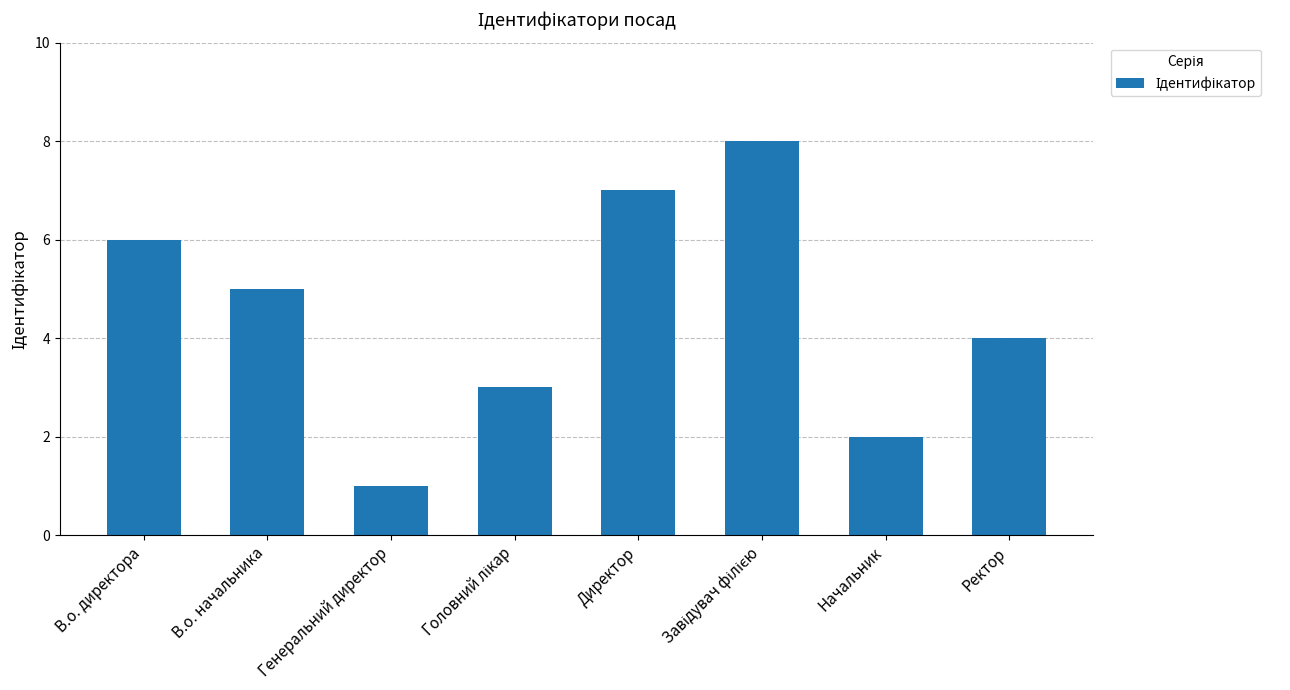

Count the number of data series in this chart.

1